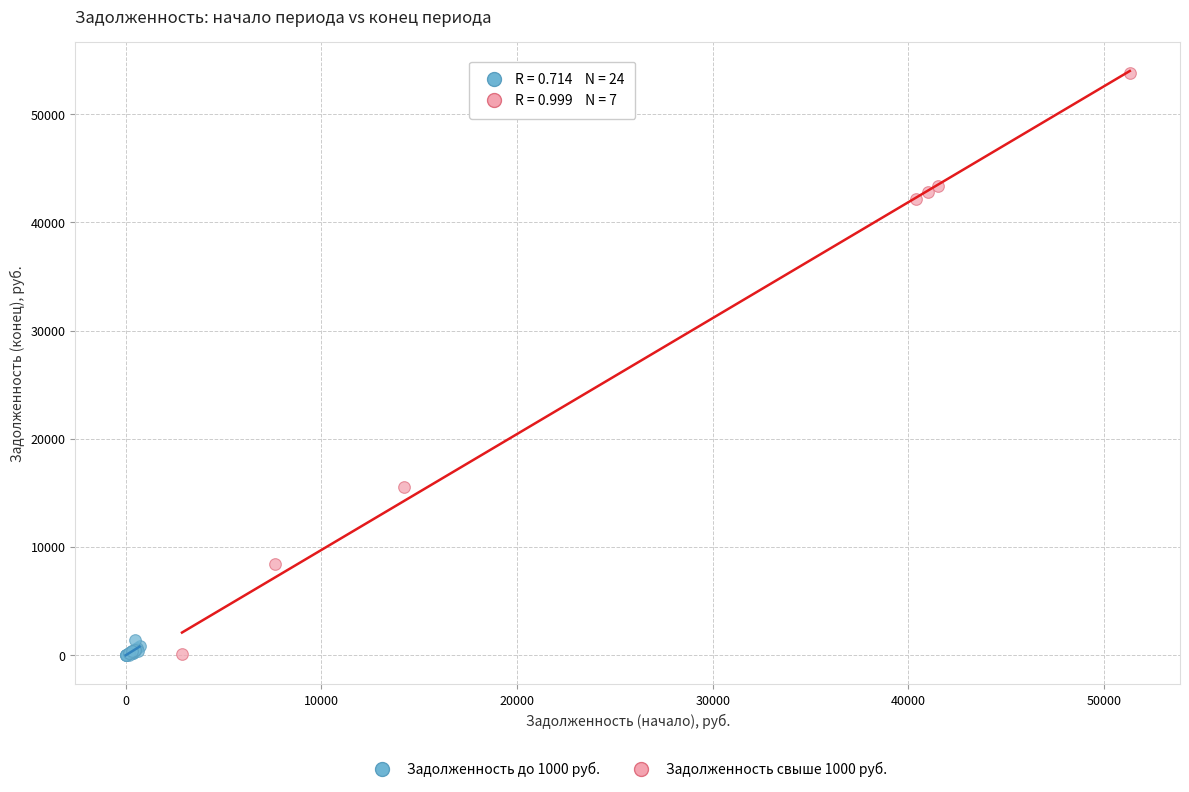

Which series has the largest Y range (max minus min)?

Задолженность свыше 1000 руб.